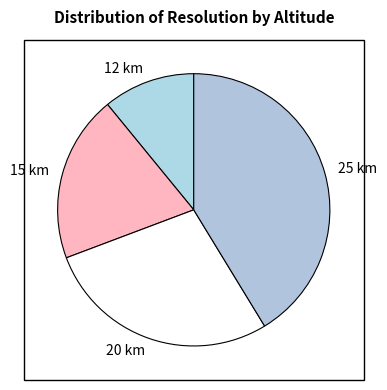

Count the number of slices in the pie.

4